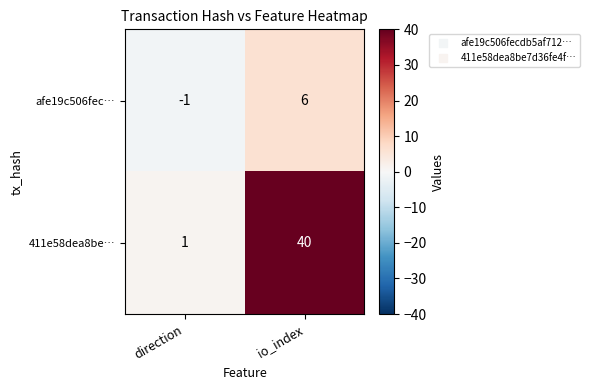

Reading right to left, list all the values displayed in this chart.

afe19c506fec…: io_index=6	direction=-1
411e58dea8be…: io_index=40	direction=1